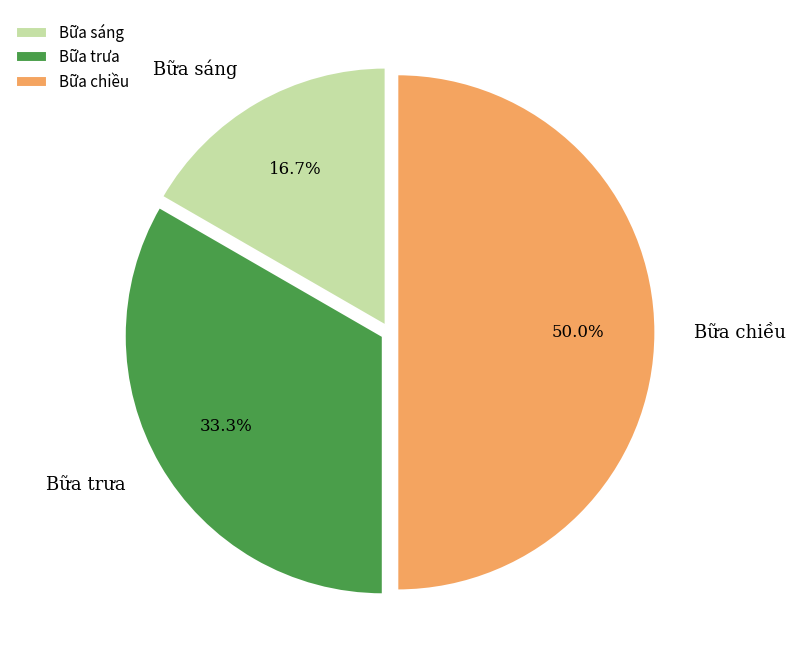

To the nearest percent, what is the difference between the Bữa sáng and Bữa chiều slice percentages?

33%